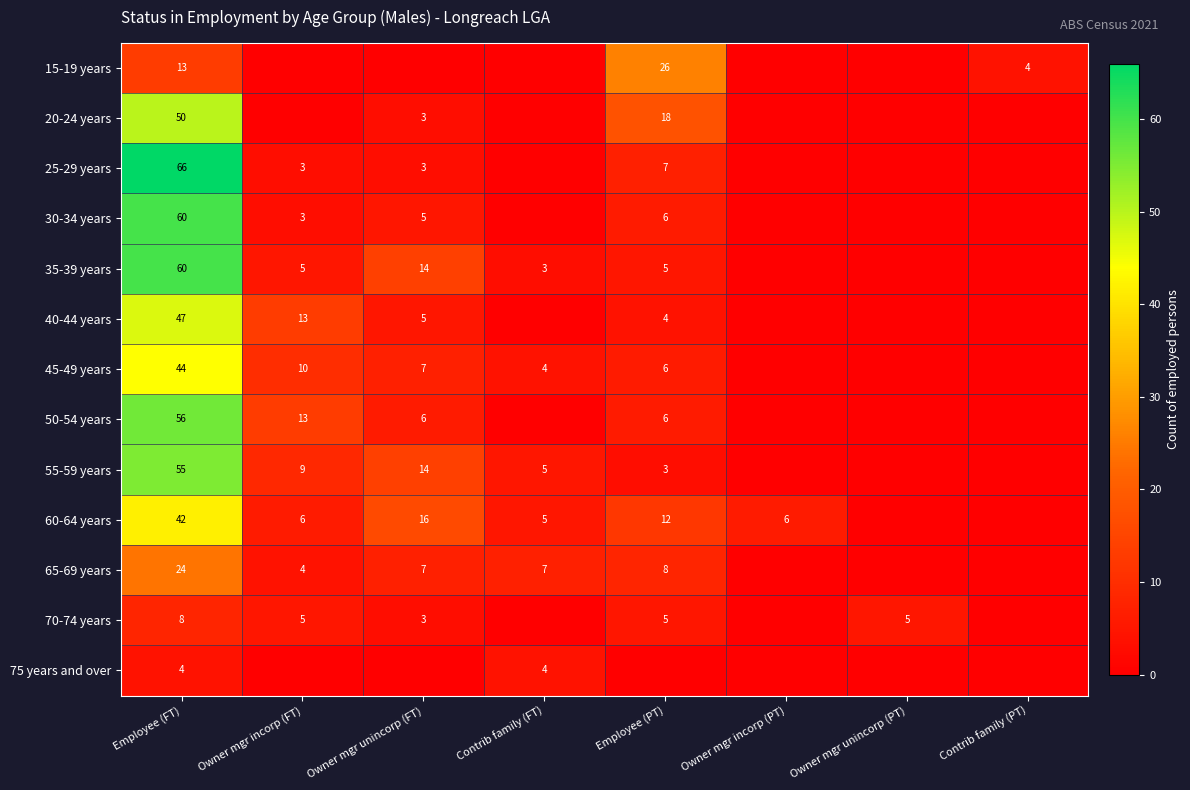

True or false: 70-74 years has a value of 5 at Owner mgr incorp (FT).

True